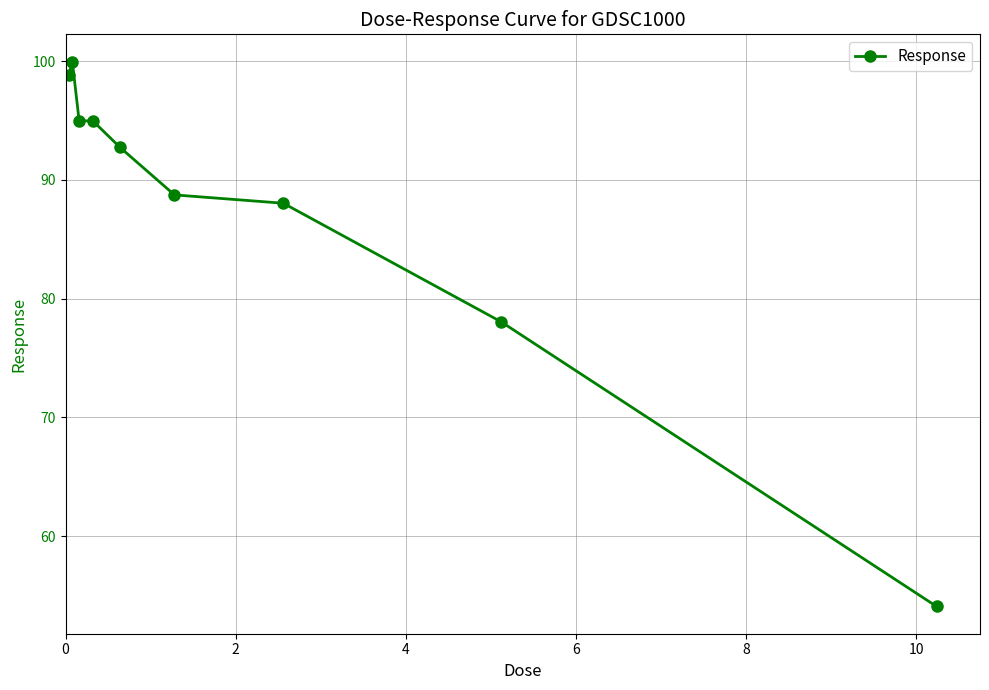

Reading right to left, list all the values displayed in this chart.

54.1	78.1	88.0	88.7	92.7	95.0	95.0	100.0	98.8